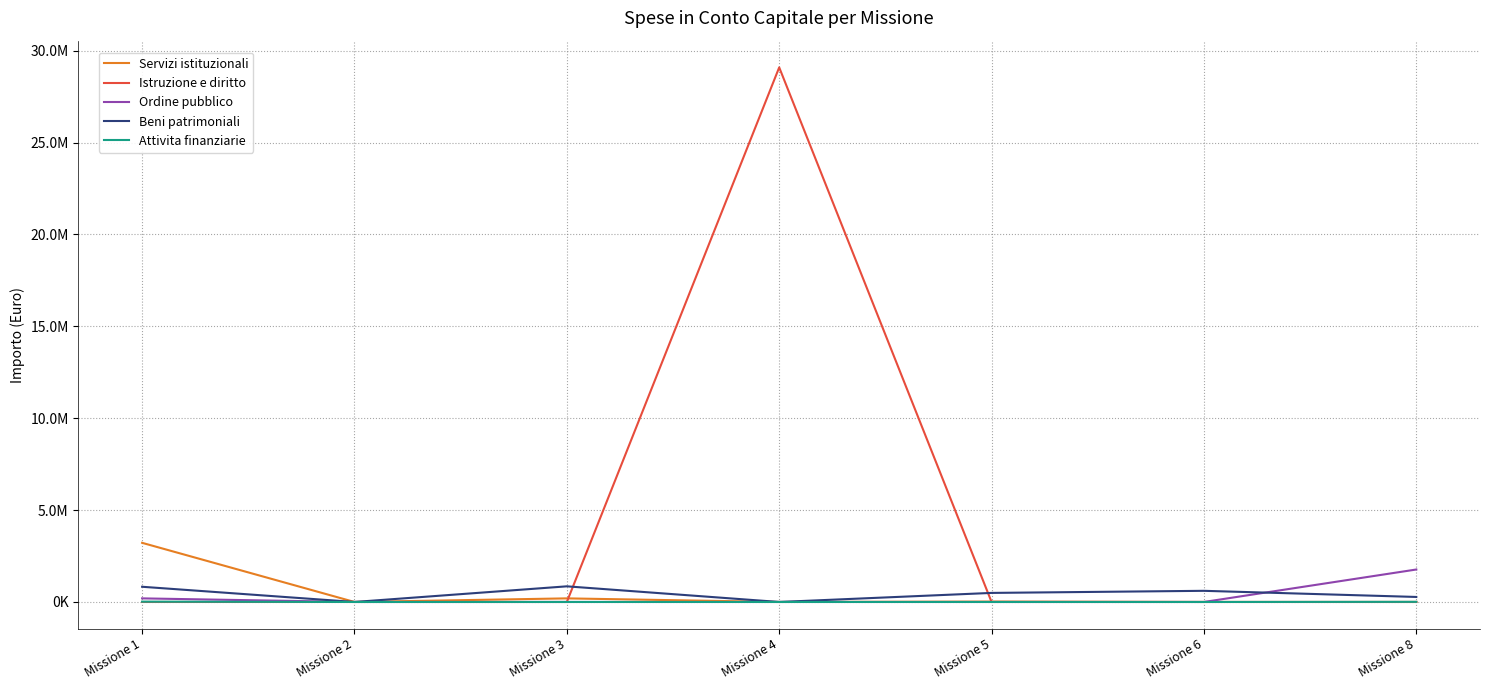

What are all the series names shown in the legend?

Servizi istituzionali, Istruzione e diritto, Ordine pubblico, Beni patrimoniali, Attivita finanziarie